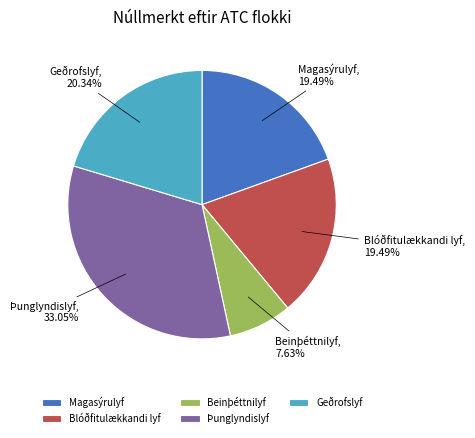

To the nearest percent, what percentage of the pie is Þunglyndislyf?

33%